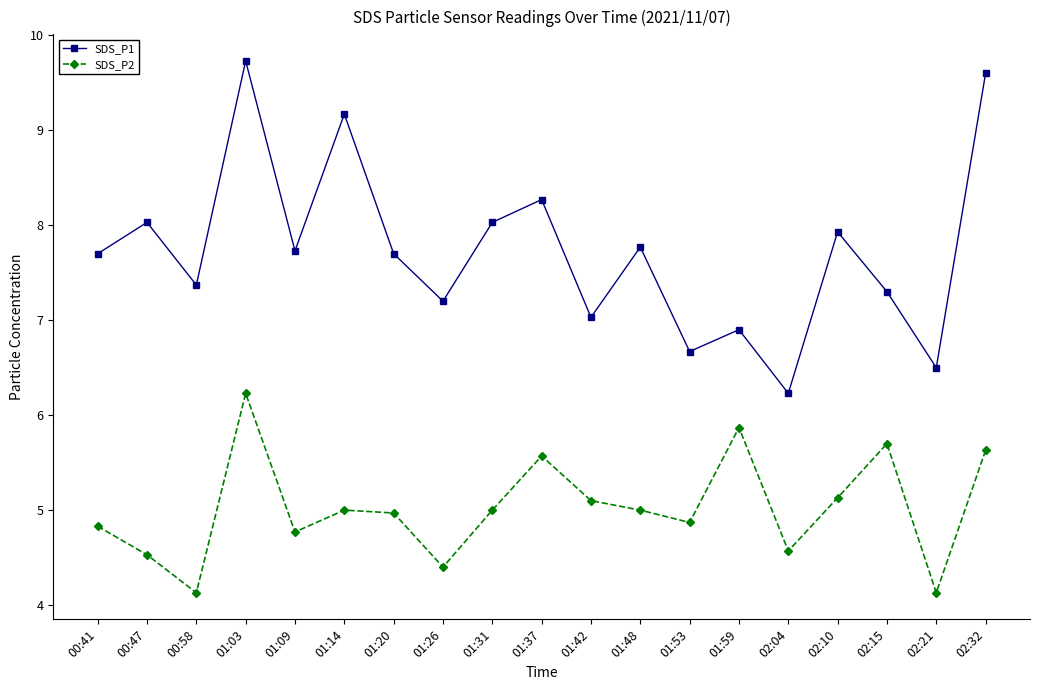

What is the label of the 11th point from the right?

01:31